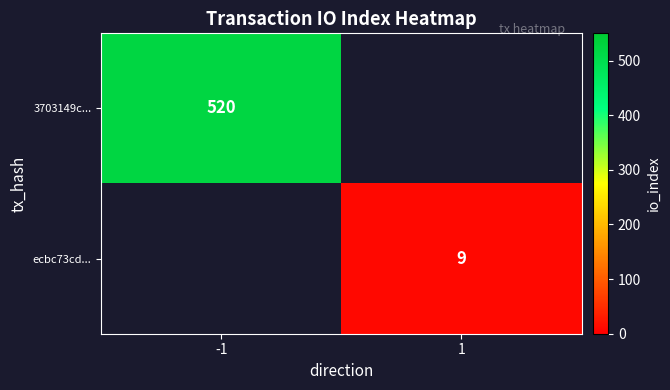

Is it true that 3703149c... equals 293 at -1?

False